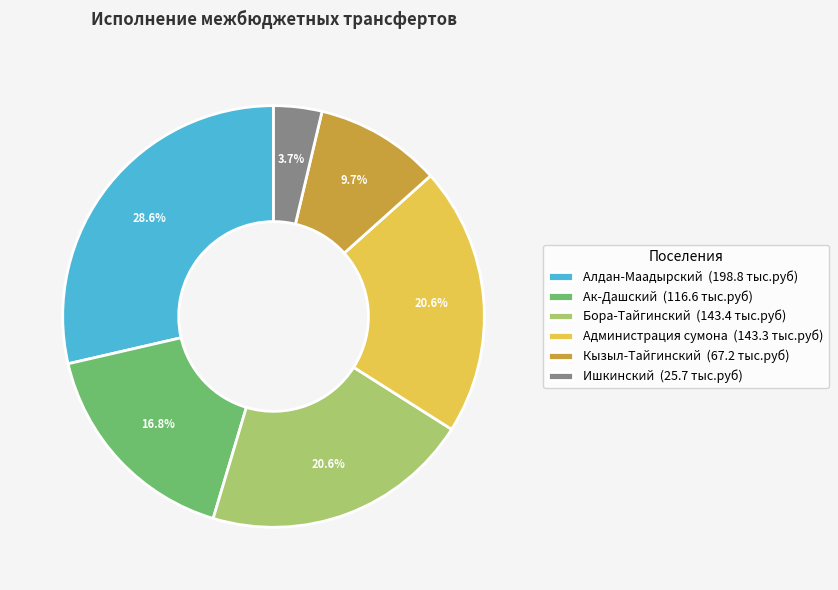

How many slices are in this pie chart?

6